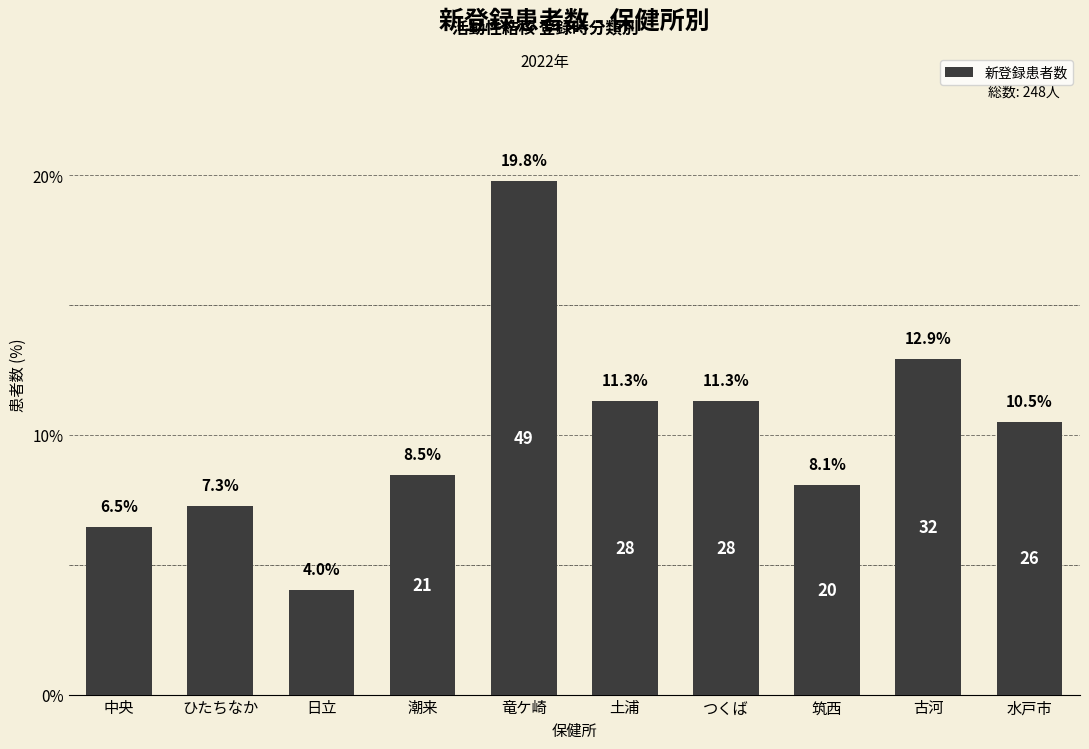

What is the change in value from 竜ケ崎 to つくば?

-8.5